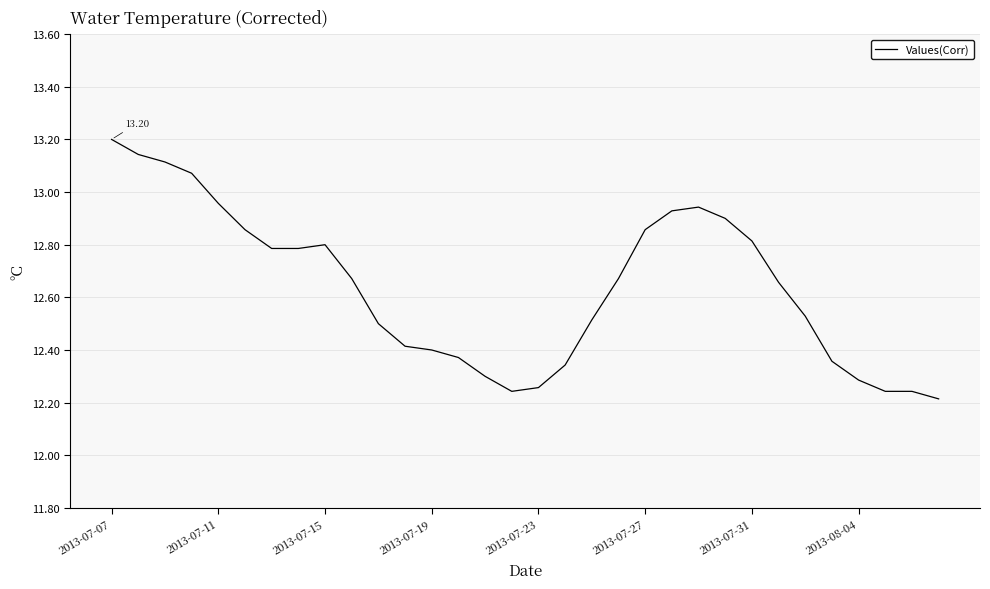

What is the difference between the maximum and minimum values?

1.0